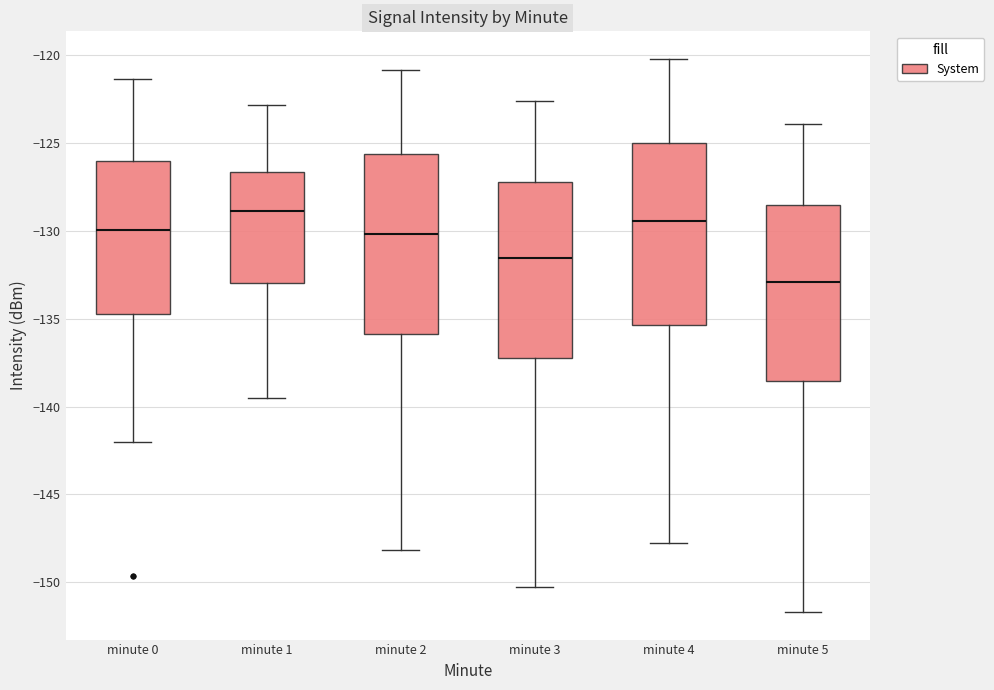

Which box has the highest median line?

minute 1